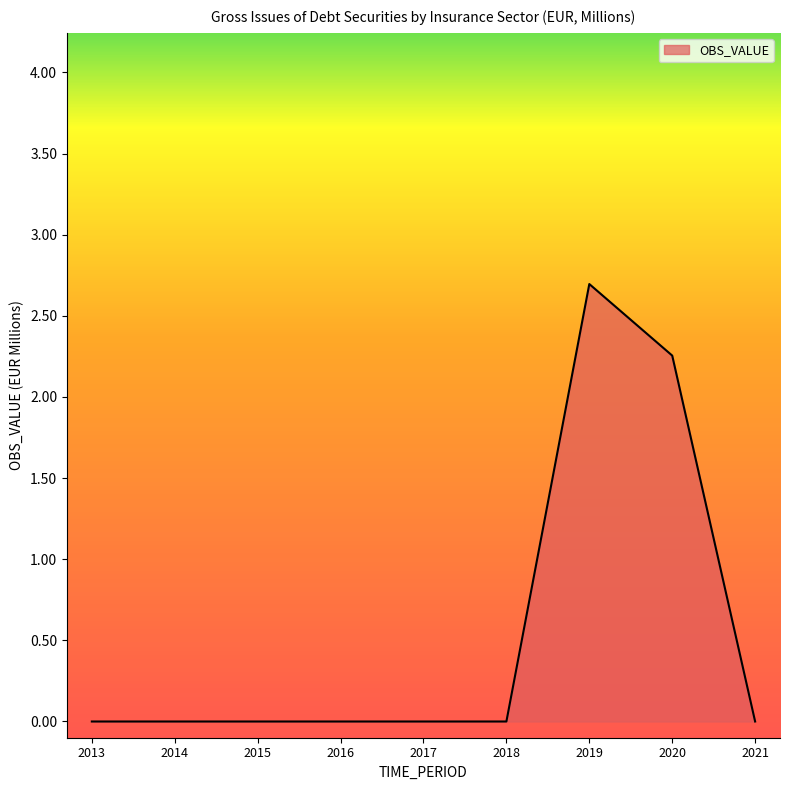

How many values are between 0 and 1?

7